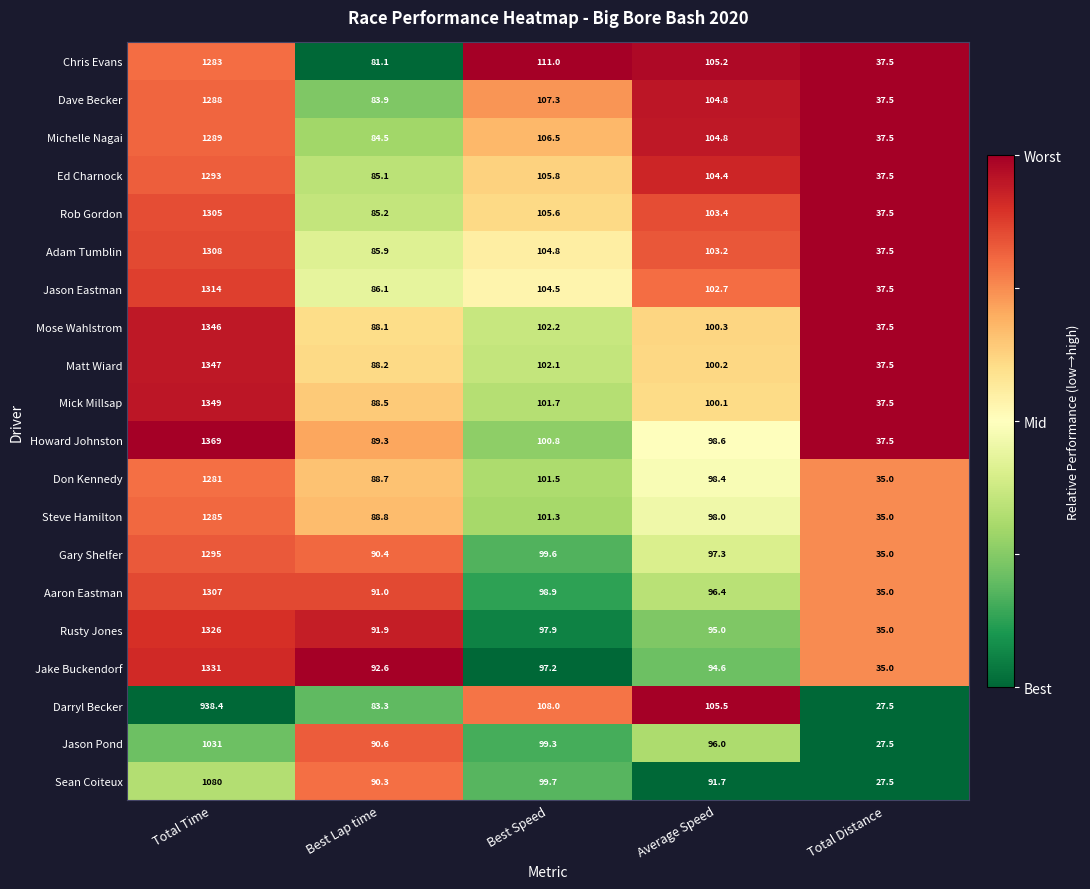

At which category is the sum across all series the highest?

Total Time